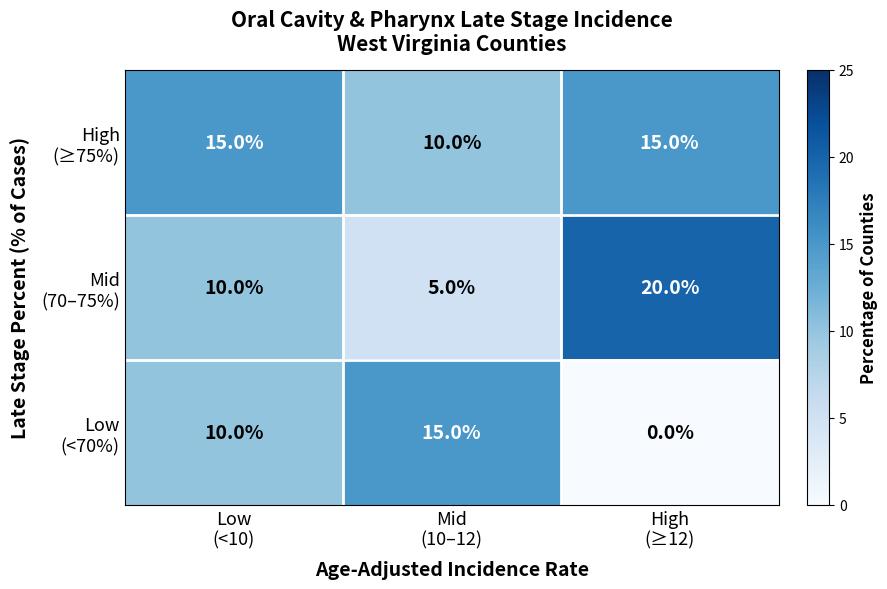

How many data points does each series have?

3